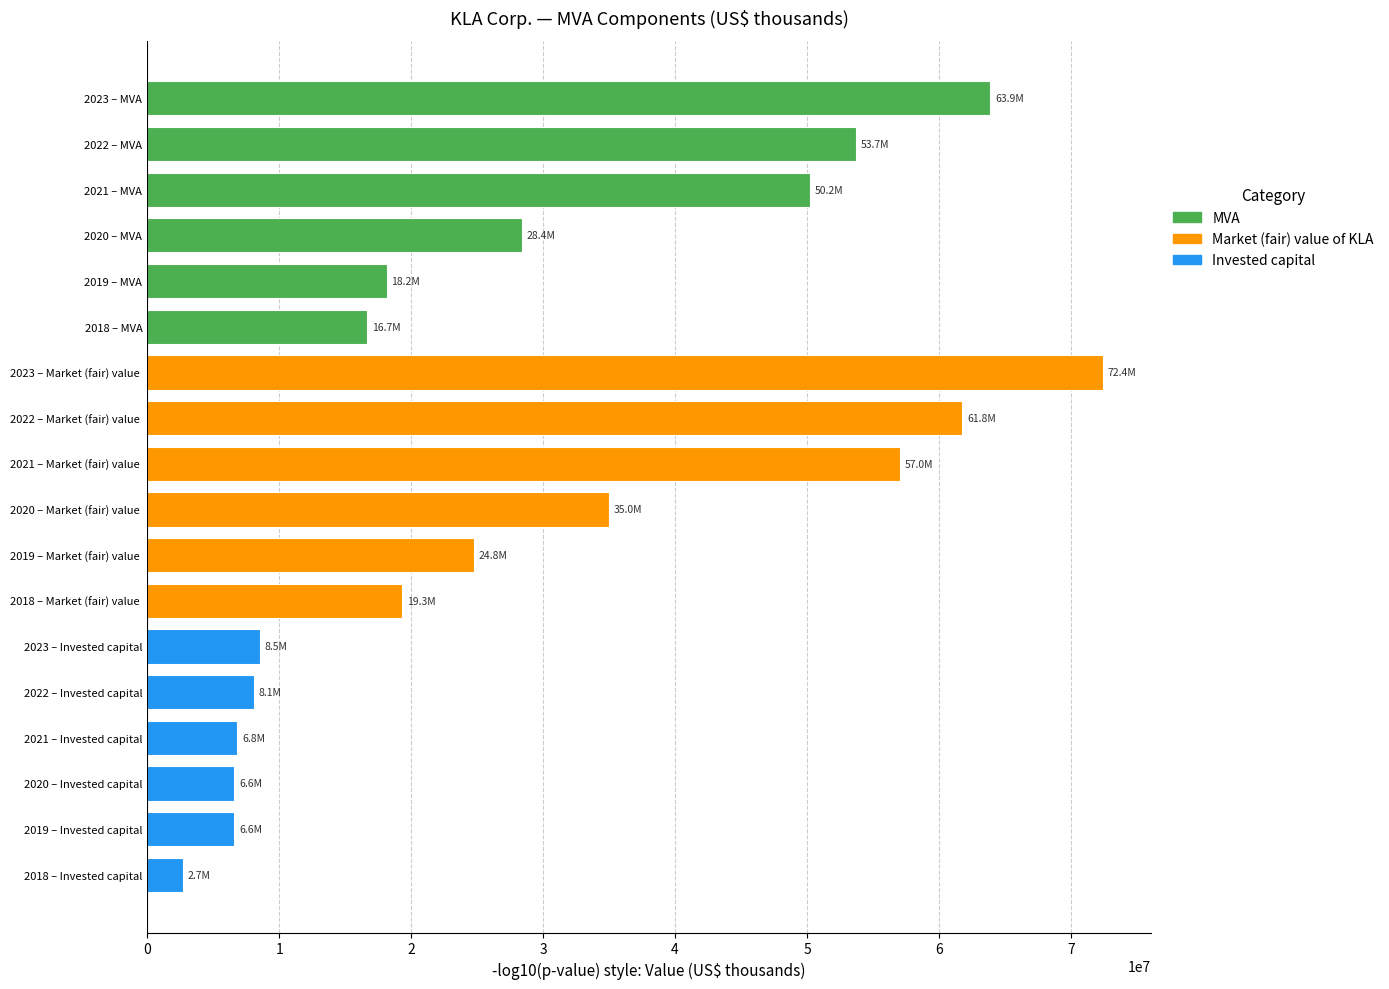

Where is the data nearest to the value 37557589?

2020 – Market (fair) value 